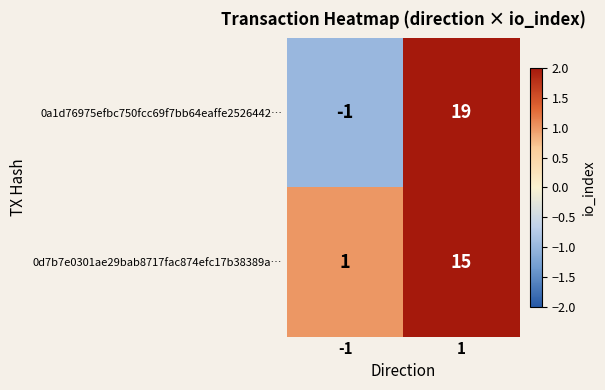

Is the value of 0a1d76975efbc750fcc69f7bb64eaffe2526442… at 1 greater than the value of 0d7b7e0301ae29bab8717fac874efc17b38389a… at -1?

Yes